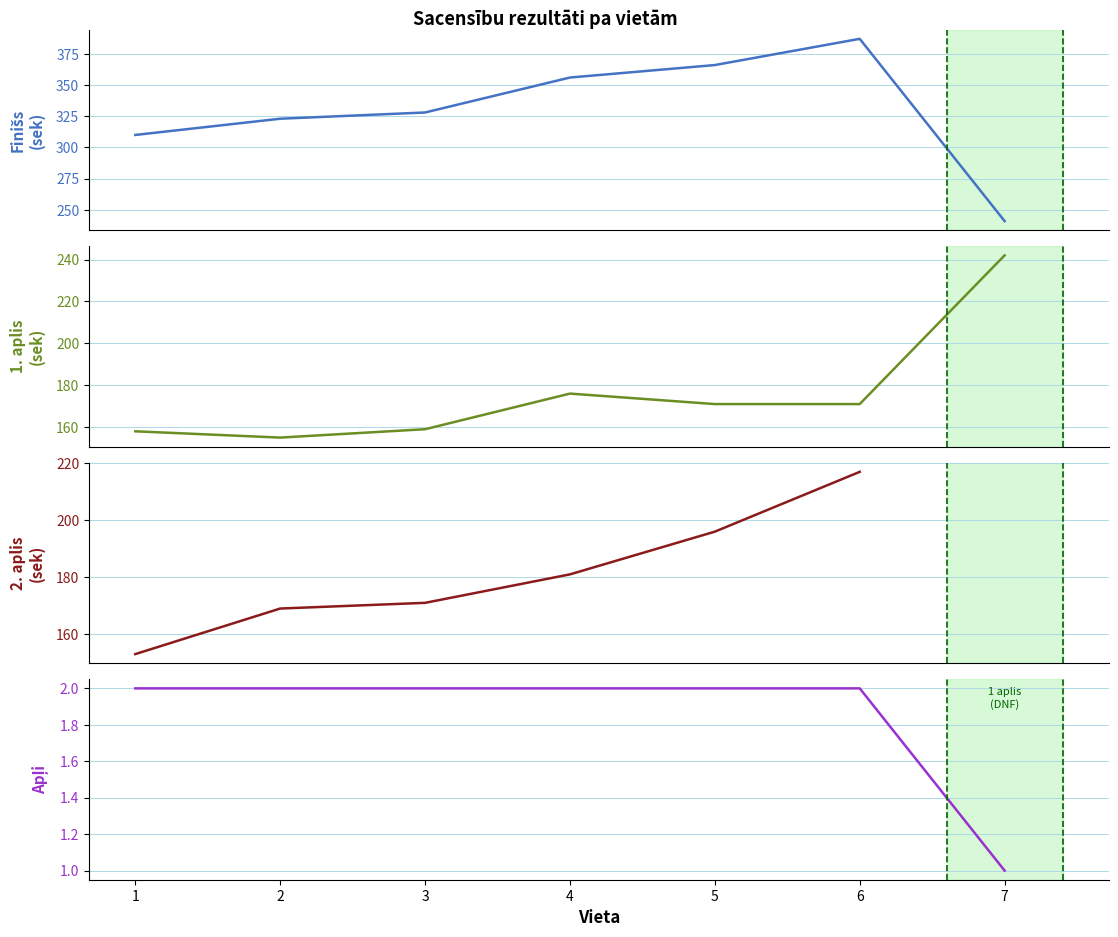

What are all the series names shown in the legend?

Finiss, 1. aplis, 2. aplis, Apli